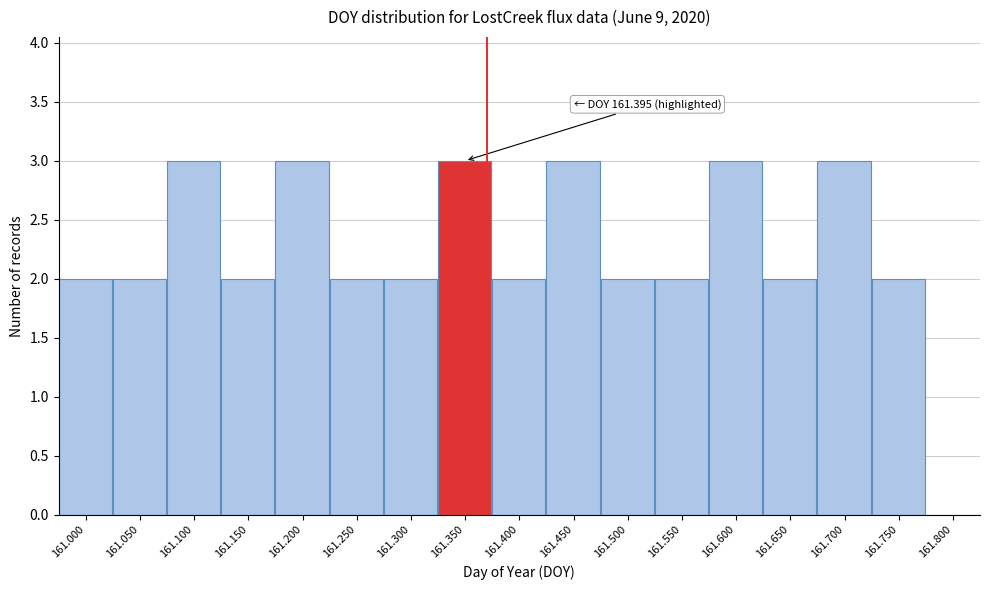

Reading left to right, what are all the values shown in this chart?

161.000=2	161.050=2	161.100=3	161.150=2	161.200=3	161.250=2	161.300=2	161.350=3	161.400=2	161.450=3	161.500=2	161.550=2	161.600=3	161.650=2	161.700=3	161.750=2	161.800=0